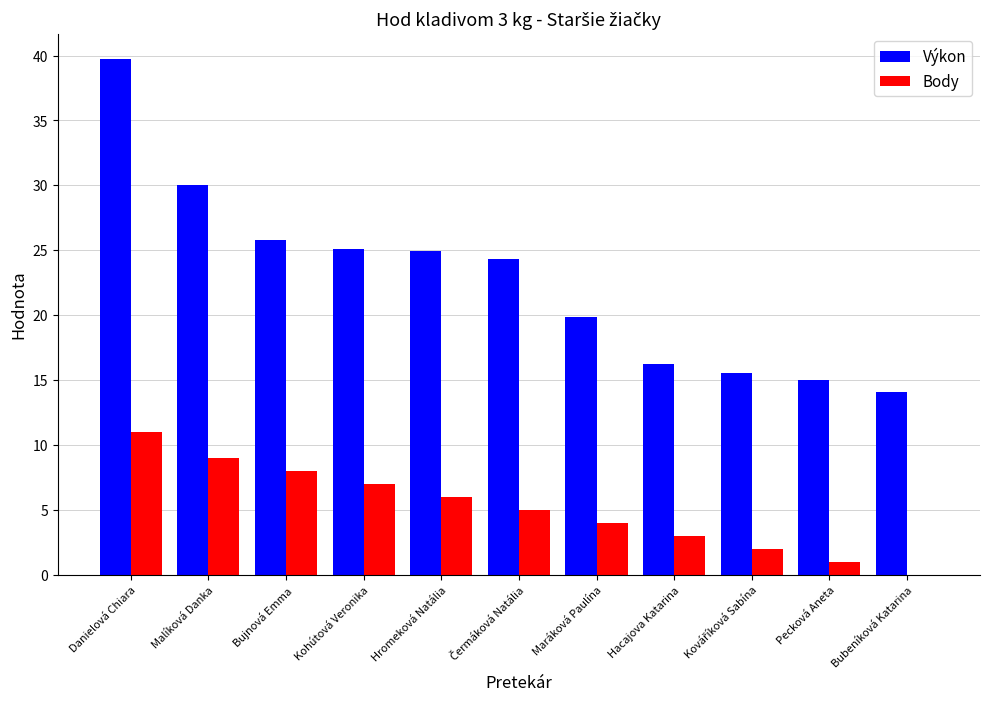

True or false: Výkon has a value of 6.1 at Maráková Paulína.

False